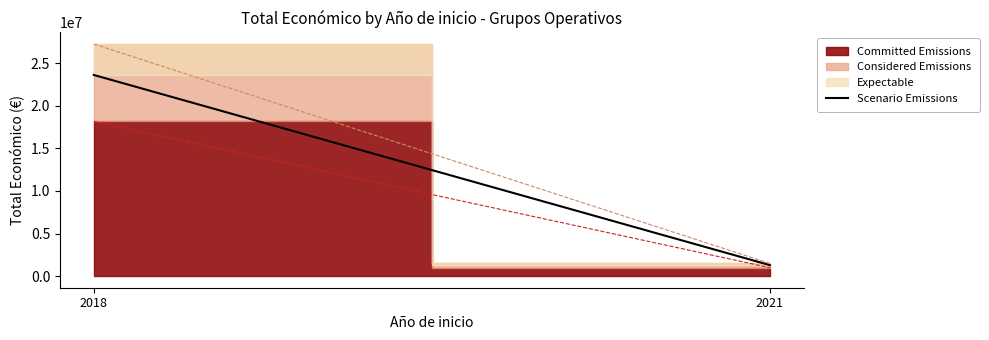

Does the chart have visible grid lines?

No